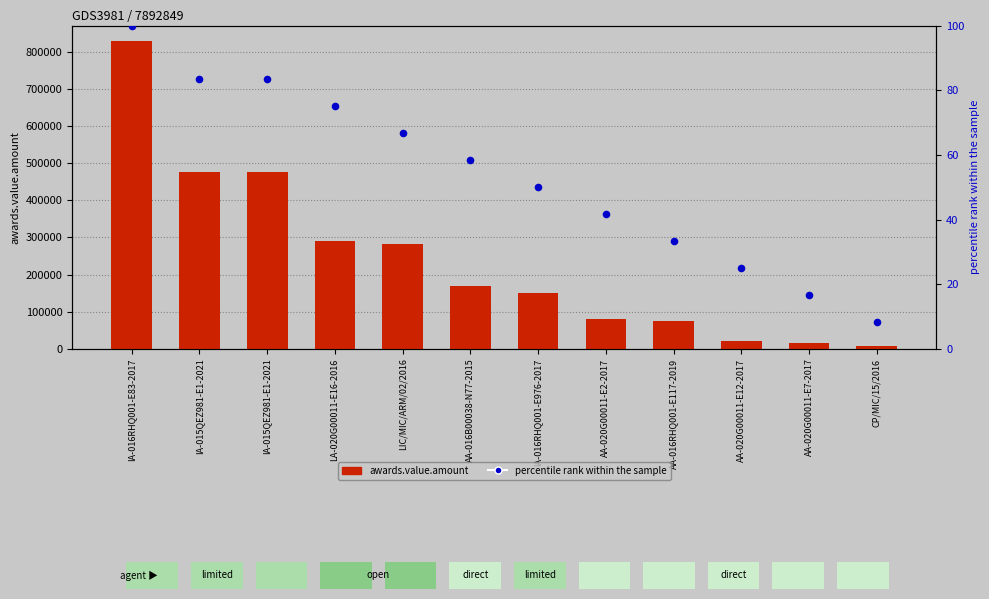

At how many categories does at least one series exceed 679325?

1